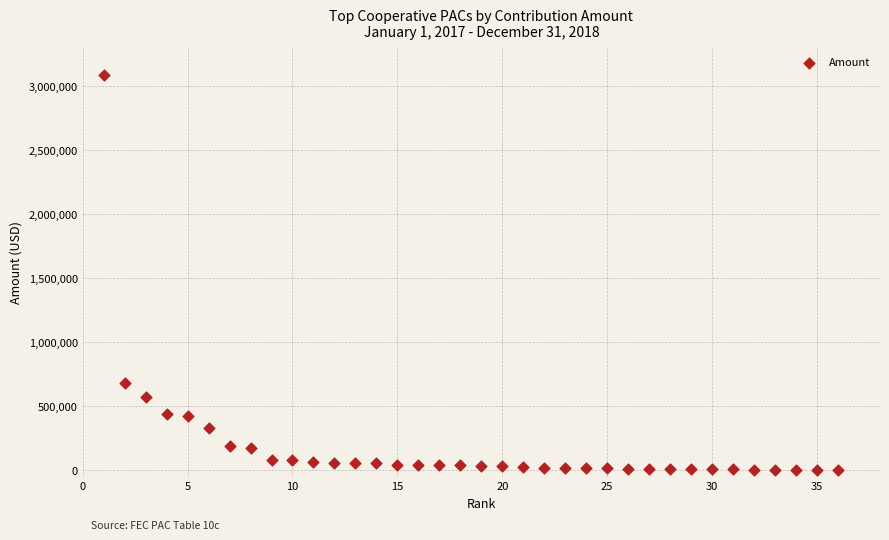

What Y value in the scatter plot is closest to 1542750?

678500